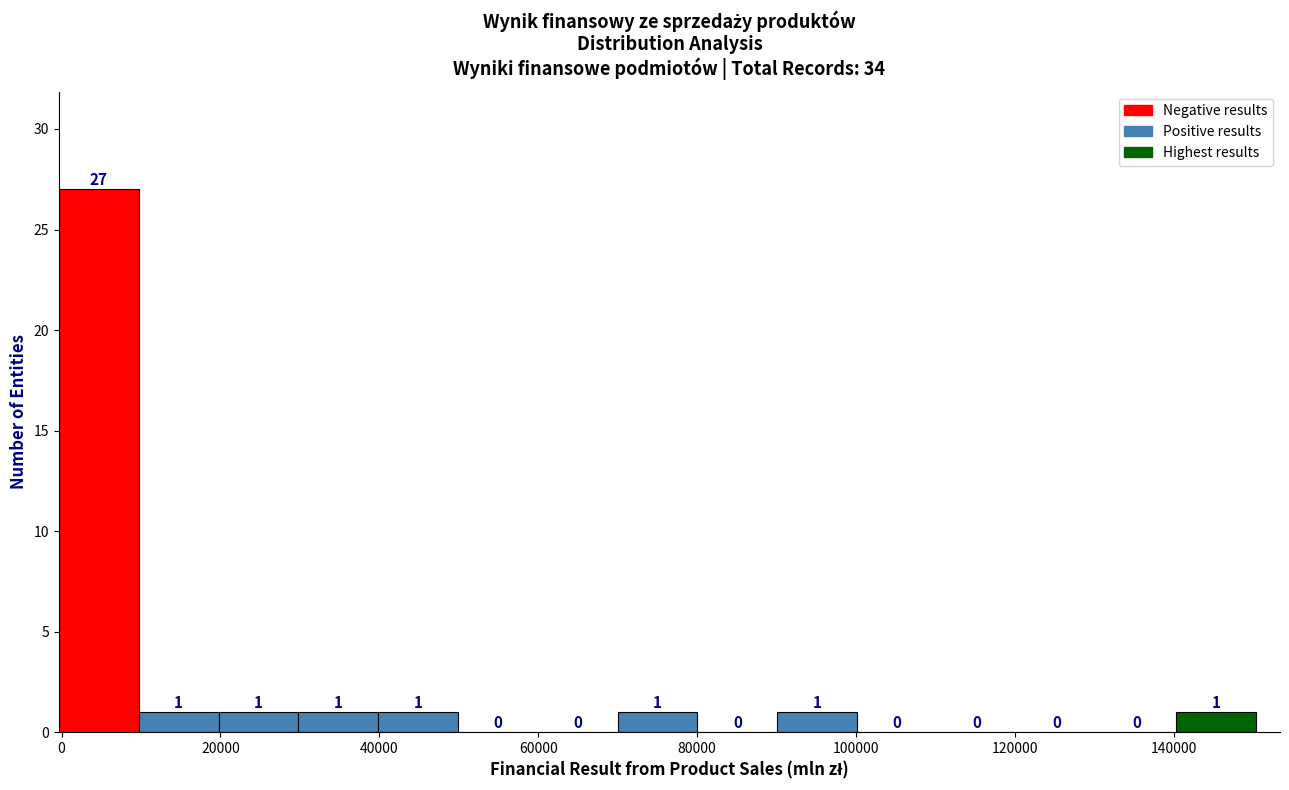

Reading left to right, list every bar in this chart as the range it spans on the x-axis followed by its height. The bar edges are not printed on the chart, so give them approximately, as read against the axis.

0 to 10000: 27
10000 to 20000: 1
20000 to 30000: 1
30000 to 40000: 1
40000 to 50000: 1
50000 to 60000: 0
60000 to 70000: 0
70000 to 80000: 1
80000 to 90000: 0
90000 to 100000: 1
100000 to 110000: 0
110000 to 120000: 0
120000 to 130000: 0
130000 to 140000: 0
140000 to 150000: 1